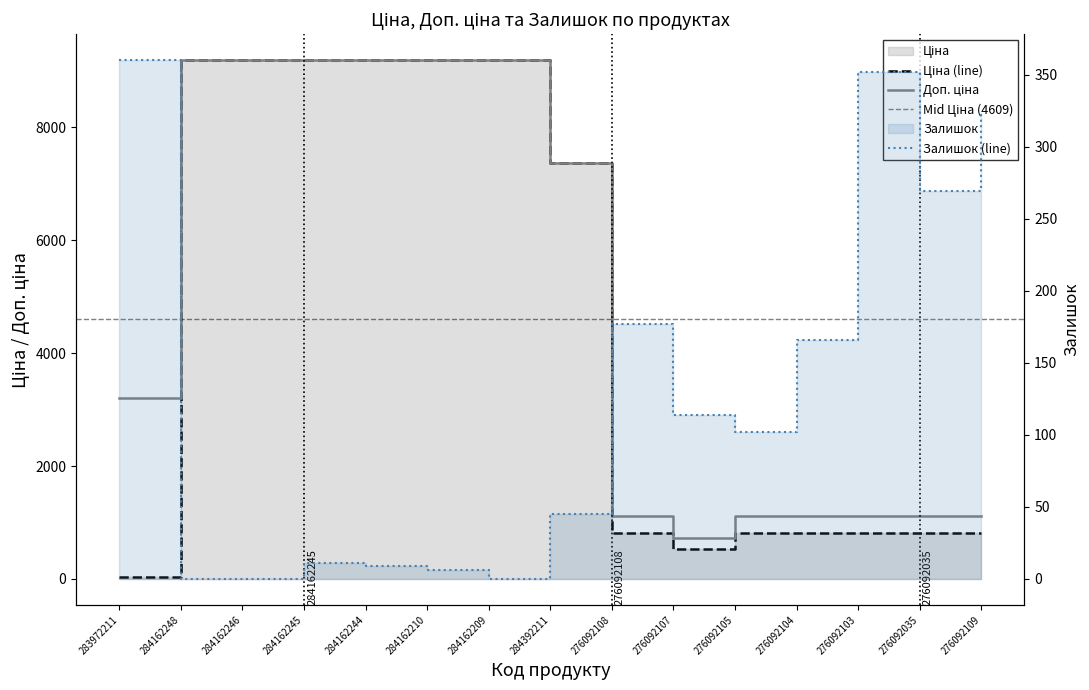

Which series has the largest total across all categories?

Доп. ціна